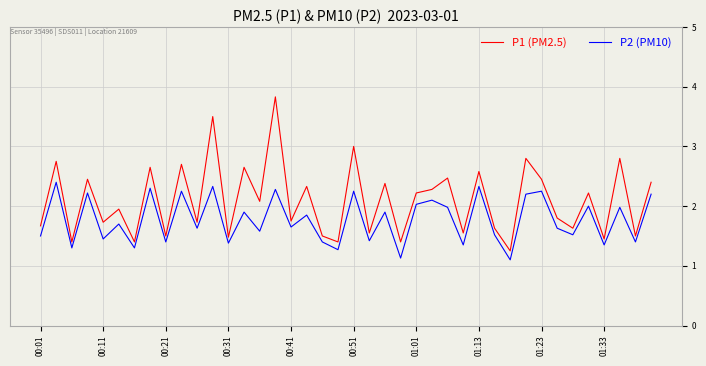

What is the maximum value for P1 (PM2.5)?

3.8